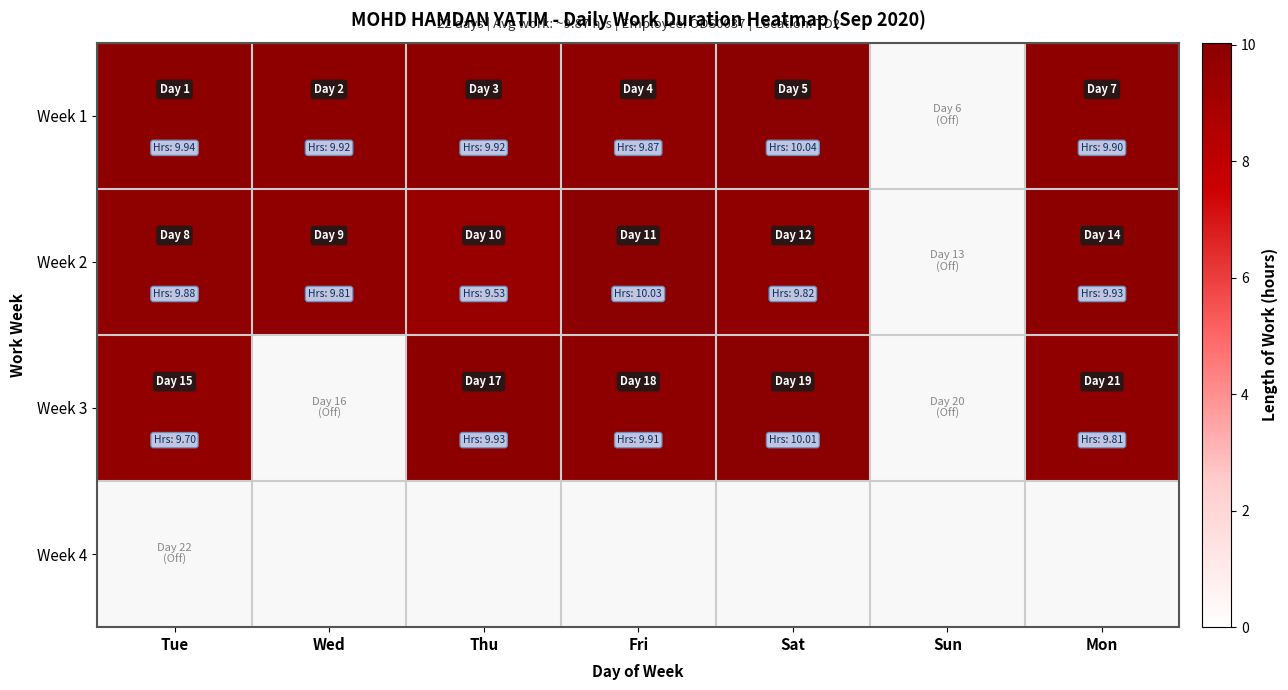

The value of Week 2 at Tue is 9.9. True or false?

True